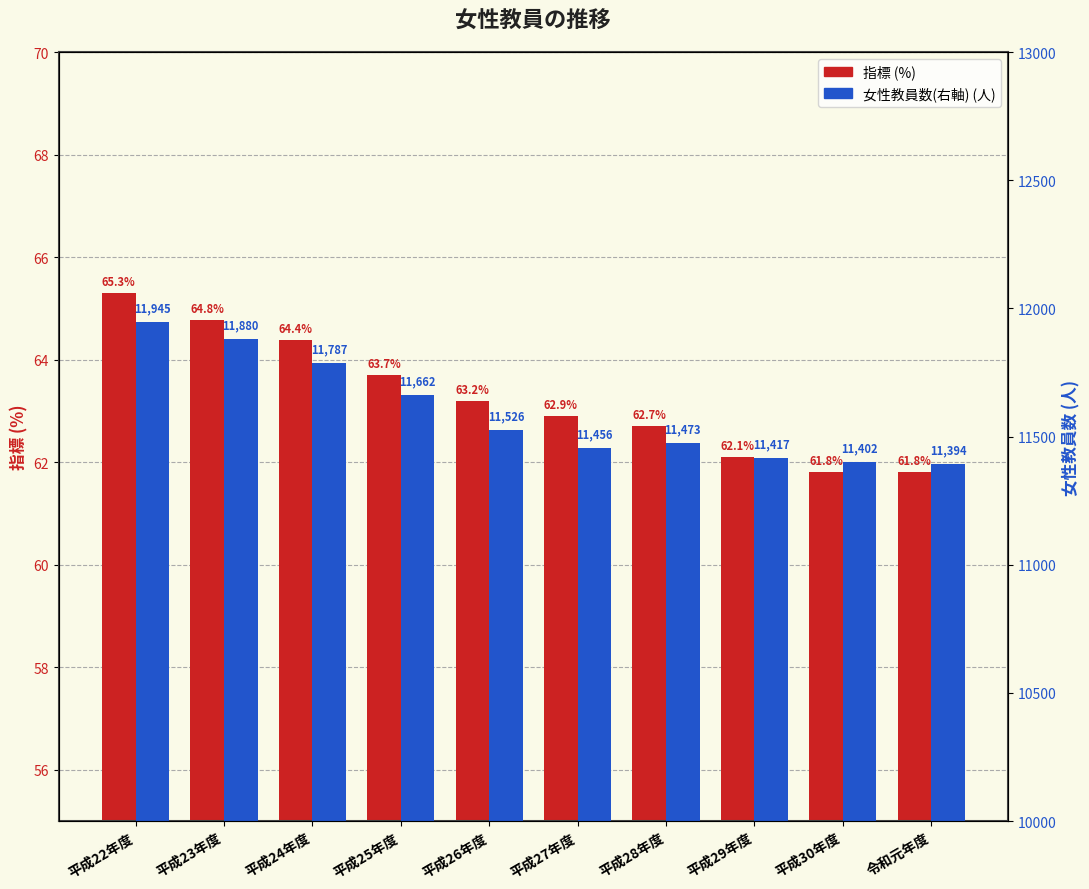

Reading left to right, transcribe all the data shown in this chart.

指標: 65.3	64.8	64.4	63.7	63.2	62.9	62.7	62.1	61.8	61.8
女性教員数(右軸): 11945.0	11880.0	11787.0	11662.0	11526.0	11456.0	11473.0	11417.0	11402.0	11394.0